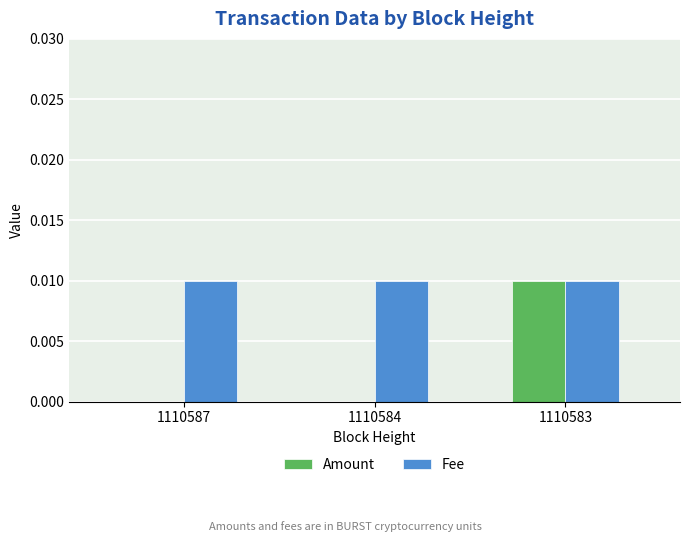

Does the chart contain stacked bars?

No